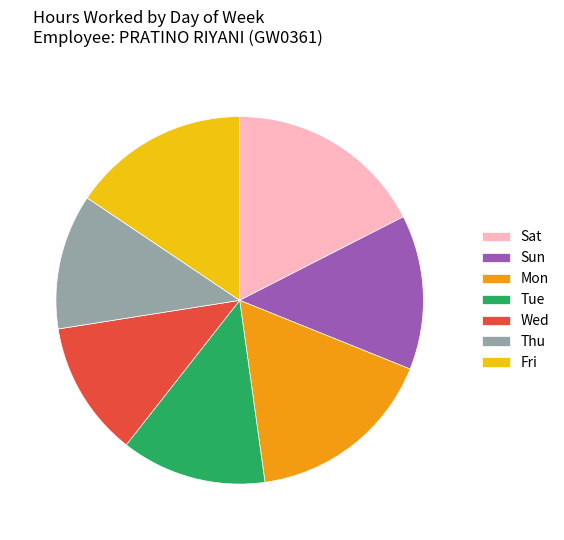

Which category has the biggest portion of the pie?

Sat